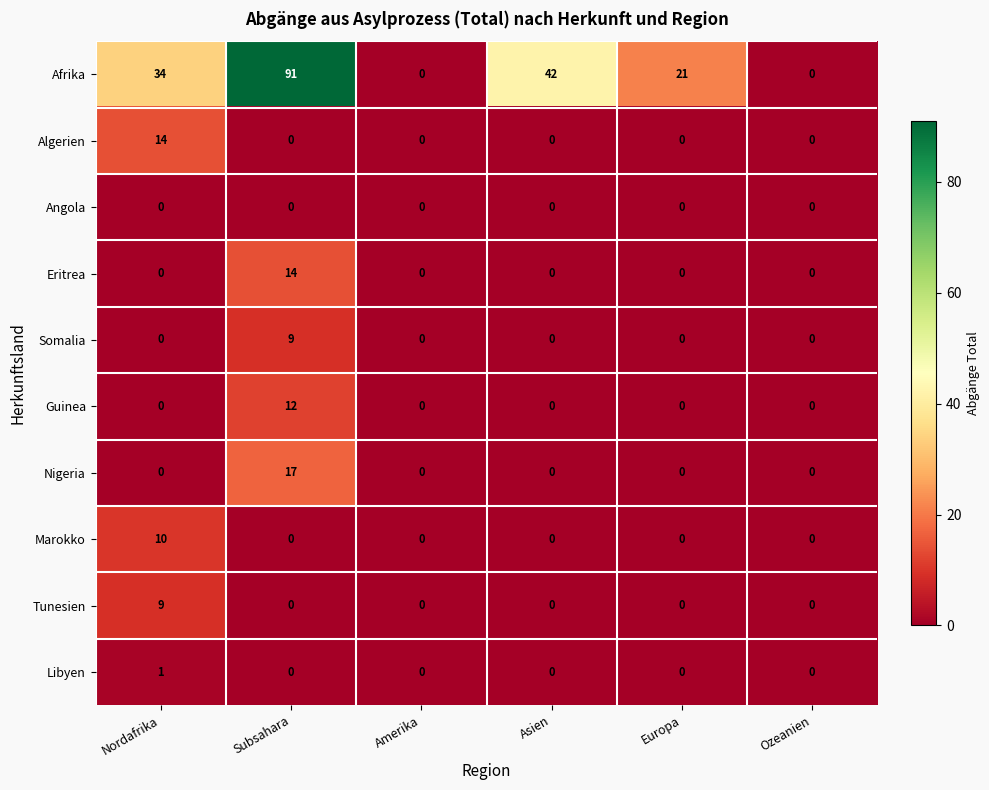

The value of Eritrea at Europa is 0. True or false?

True